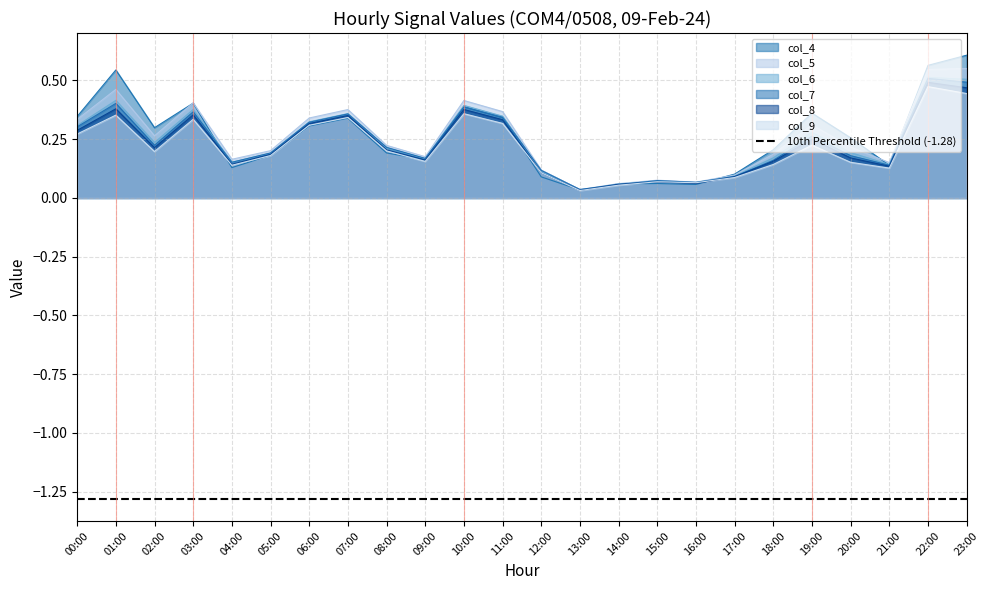

What is the sum of the col_9 values at 09:00 and 19:00?

0.4